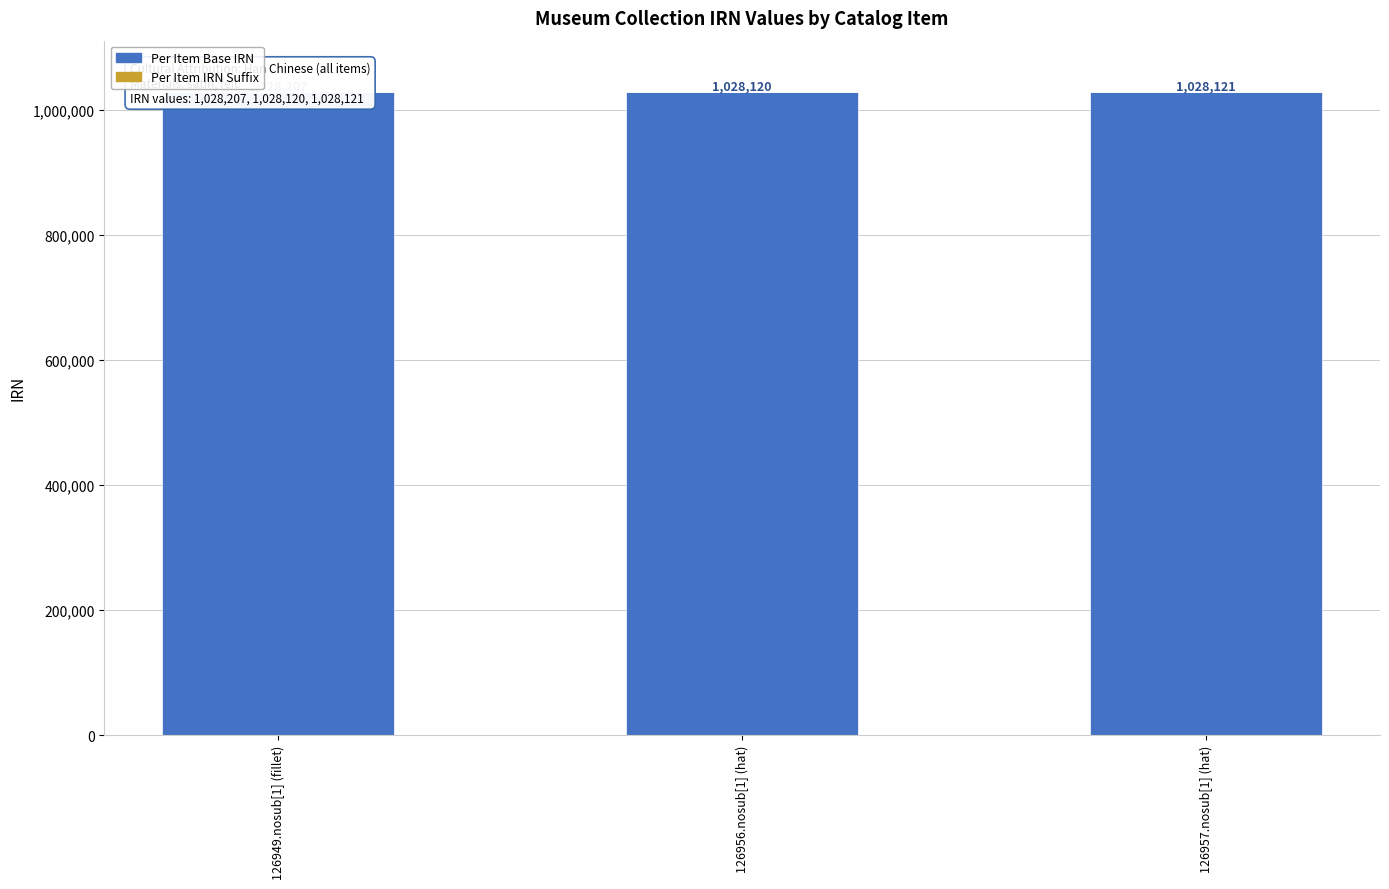

Rank the series by their maximum value, from lowest to highest.

Per Item IRN Suffix, Per Item Base IRN